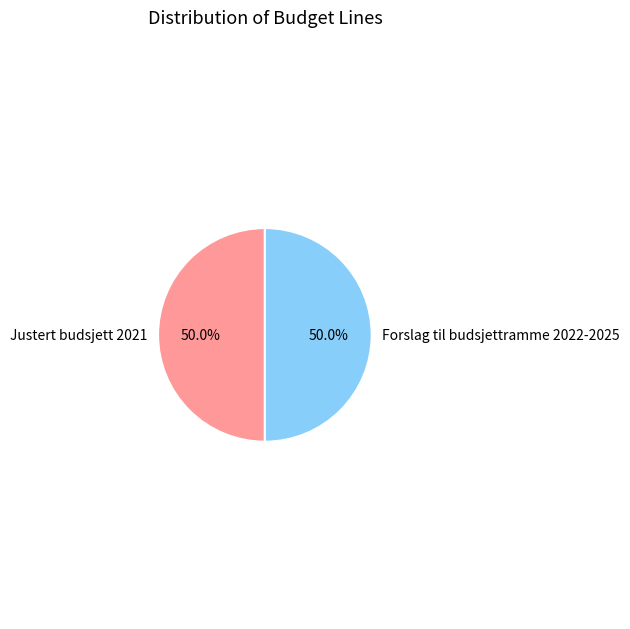

Count the number of slices in the pie.

2